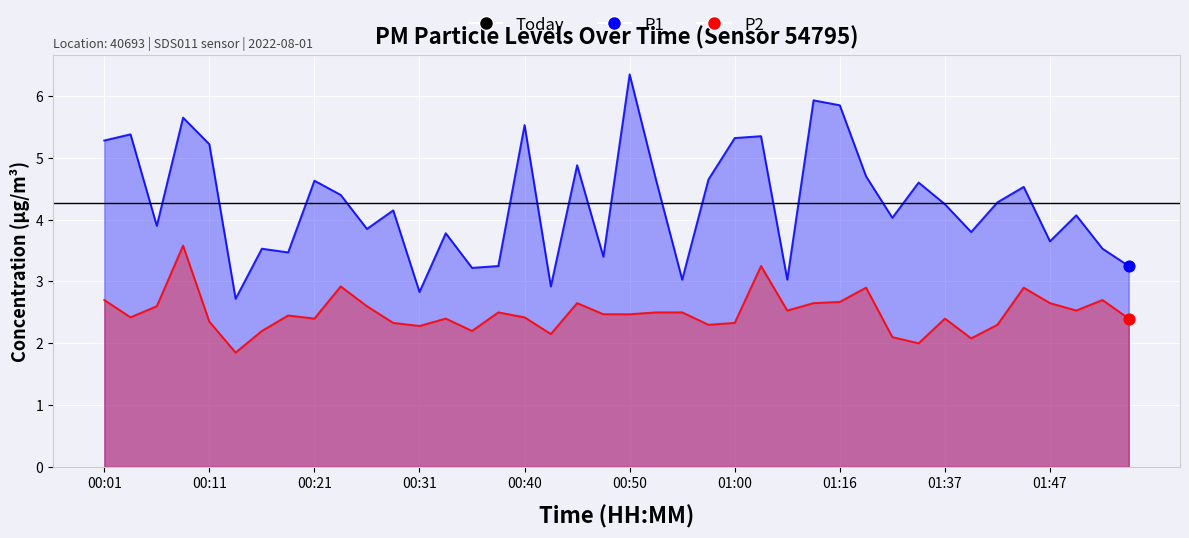

What are all the series names shown in the legend?

P1, P2